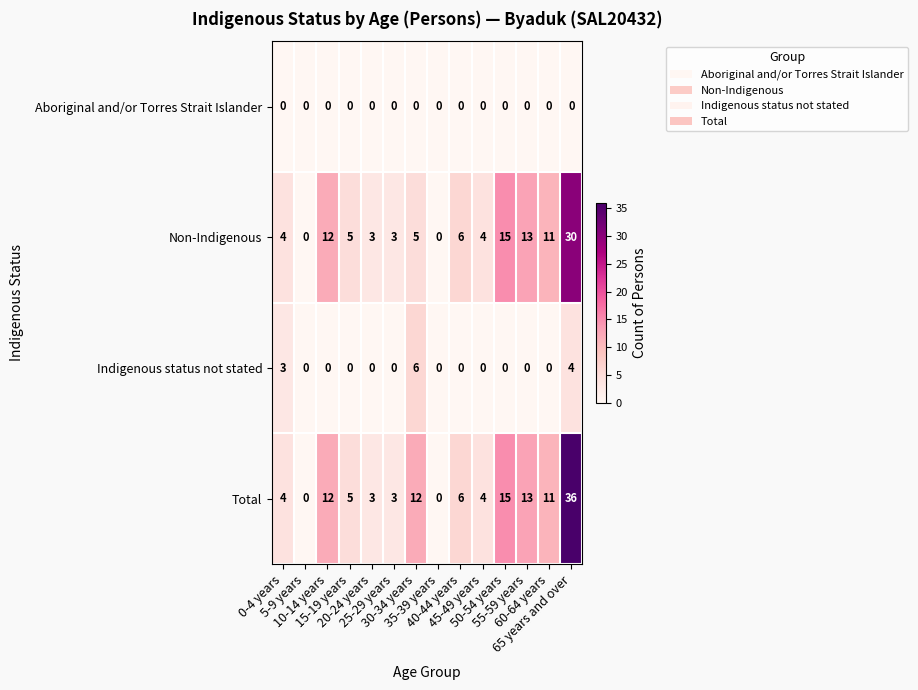

Count the number of data series in this chart.

4